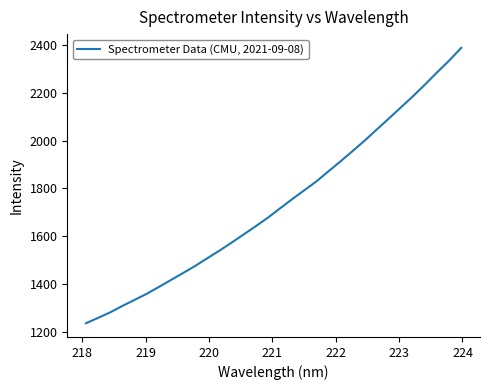

What is the difference between the maximum and minimum values?

1151.9